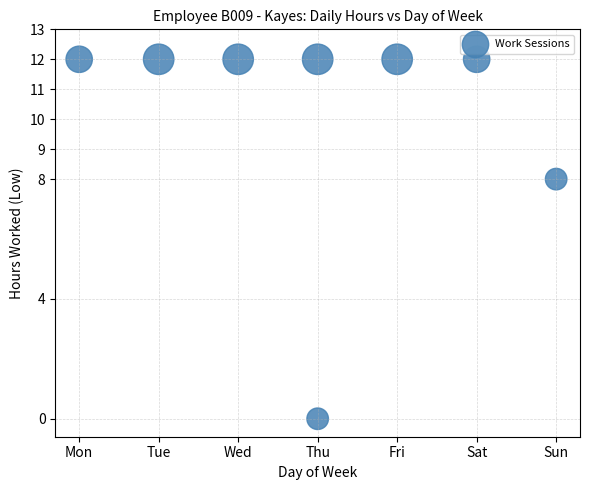

What Y value in the scatter plot is closest to 6?

8